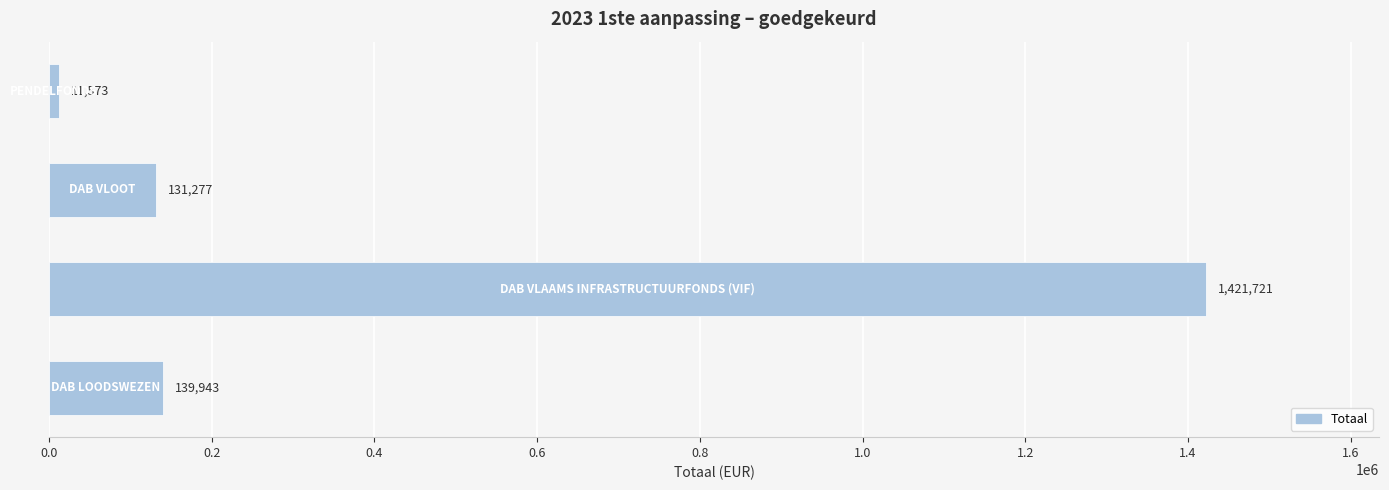

What is the sum of all values?

1704514